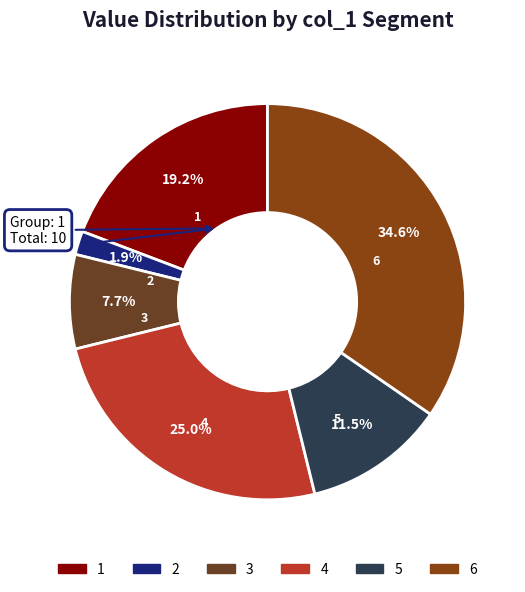

Rank the categories by value from lowest to highest.

2, 3, 5, 1, 4, 6